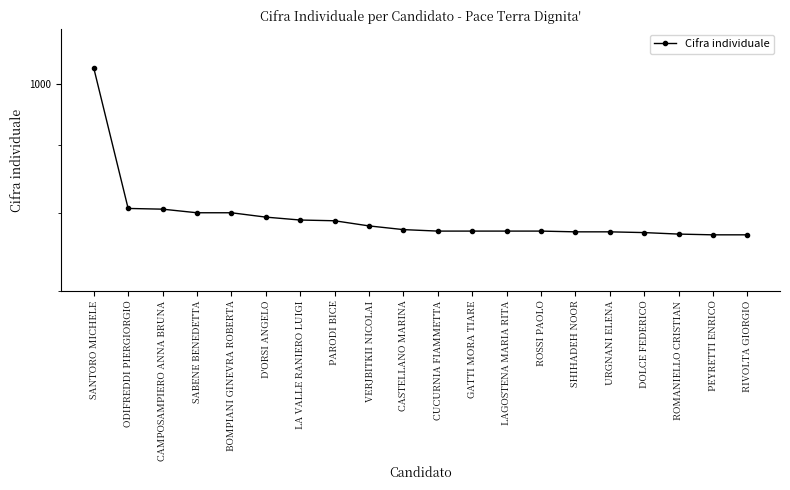

What is the difference between the second highest and minimum values?

36